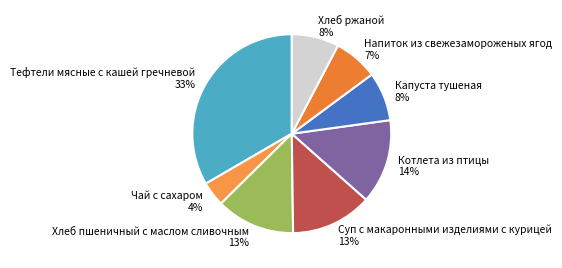

Is it true that Напиток из свежезамороженых ягод is 7% of the pie?

True